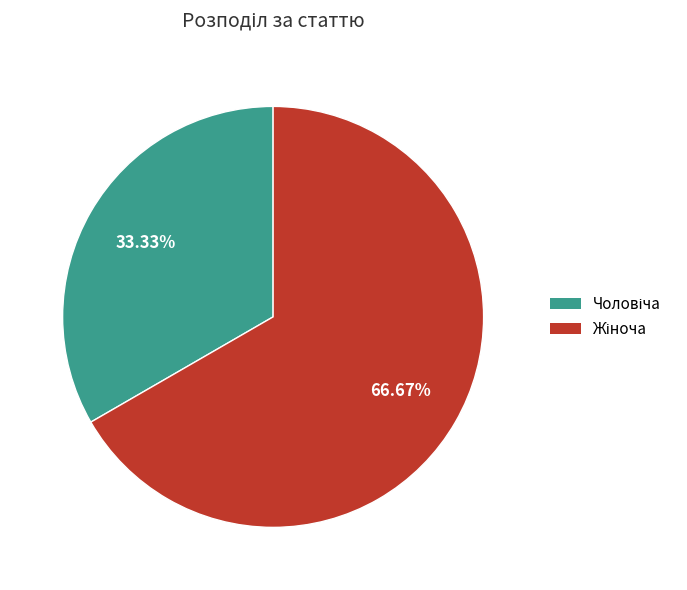

Is there any slice that represents more than half of the pie?

Yes